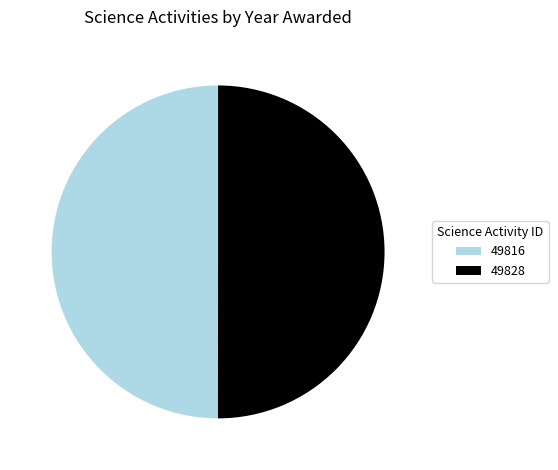

How many segments does this pie chart have?

2